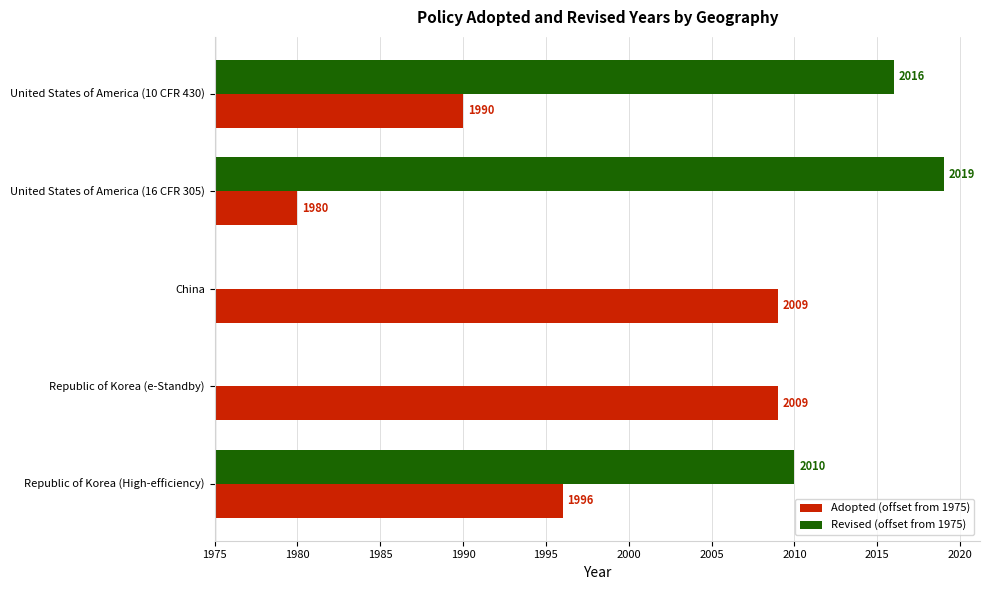

List the series in order of their overall mean, lowest first.

Adopted (offset from 1975), Revised (offset from 1975)